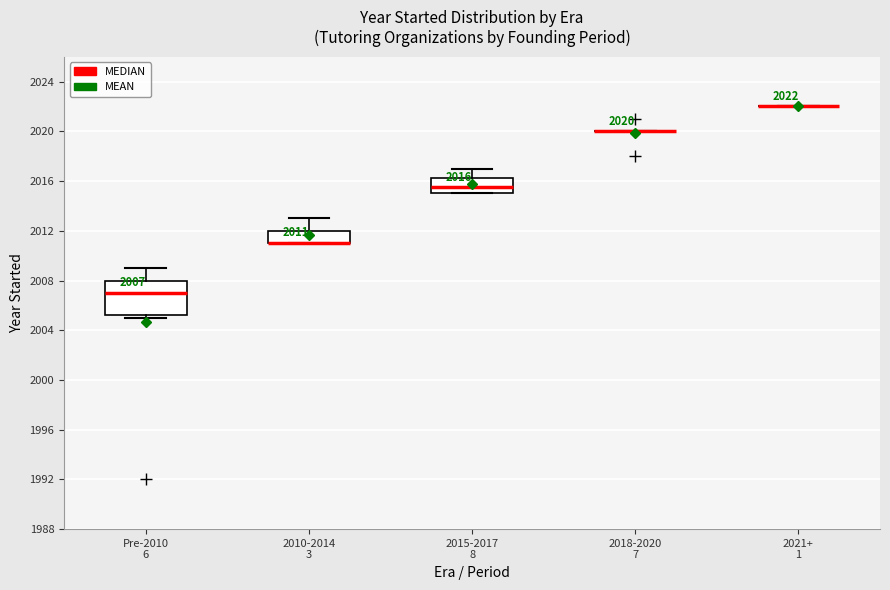

Which box is the tallest, from its lower edge to its upper edge?

Pre-2010 6